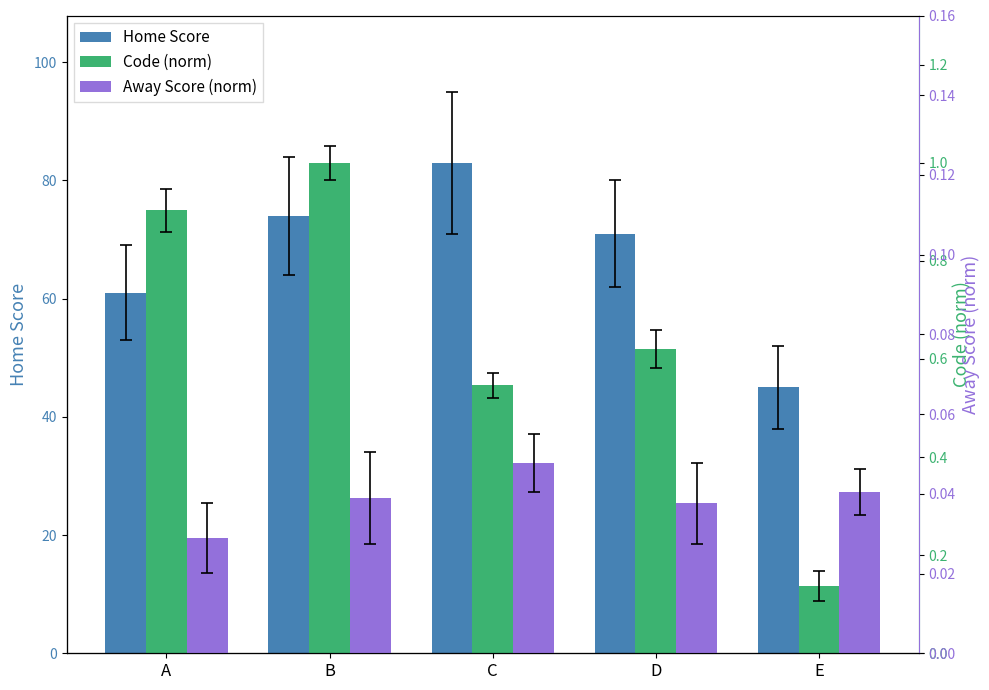

What value does the Code (norm) series have at D?

0.6